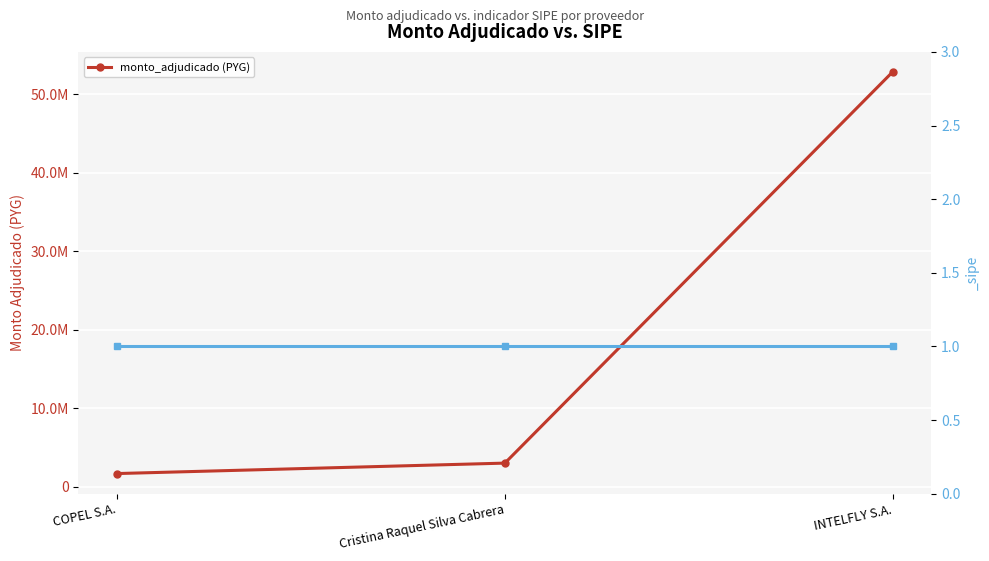

What is the smallest value displayed?

1696000